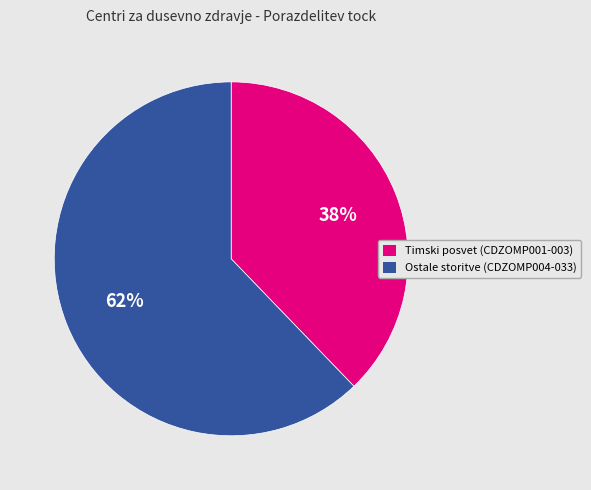

To the nearest percent, what portion does Ostale storitve (CDZOMP004-033) represent?

62%